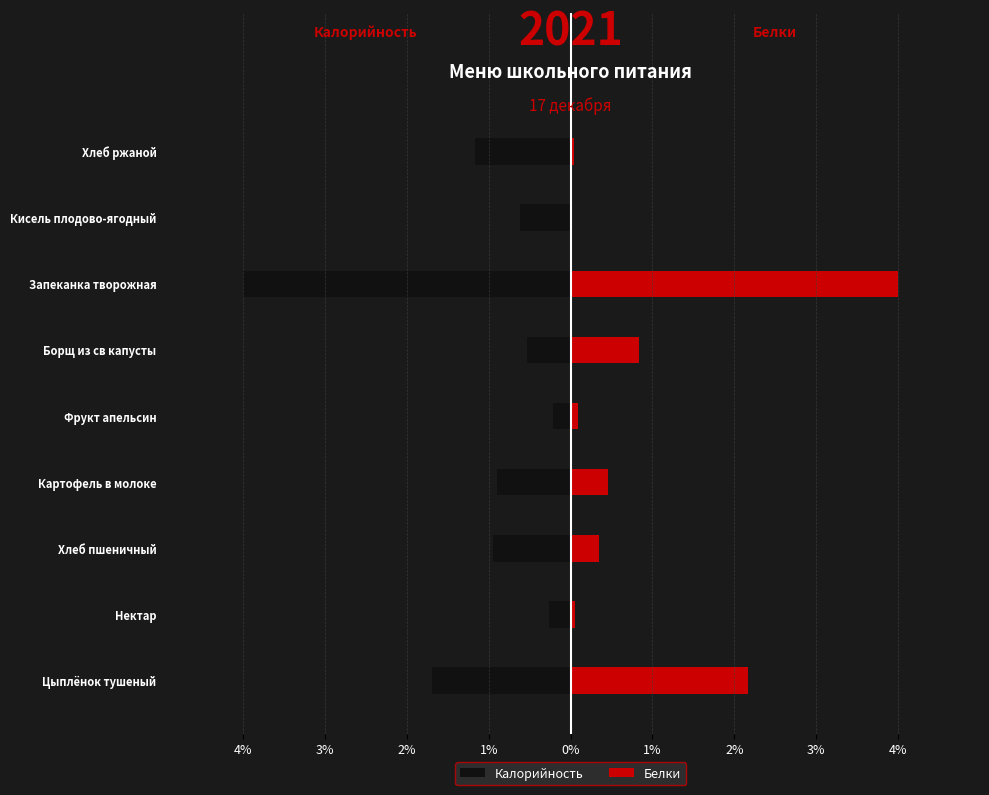

At Хлеб пшеничный, list the series in order from smallest to largest.

Калорийность, Белки